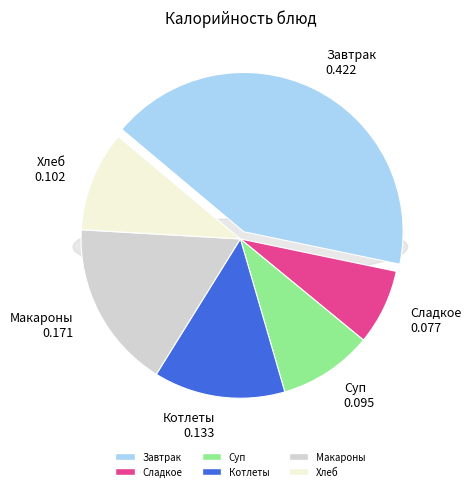

To the nearest percent, what portion does Завтрак represent?

42%